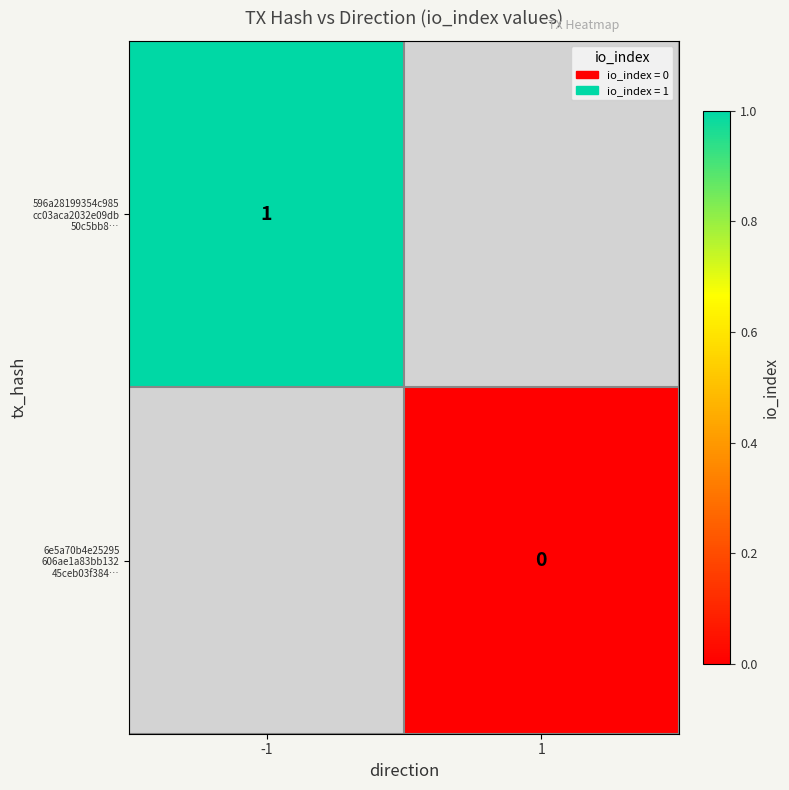

Is the value of 6e5a70b4e25295 606ae1a83bb132 45ceb03f384… at 1 greater than the value of 596a28199354c985 cc03aca2032e09db 50c5bb8… at -1?

No